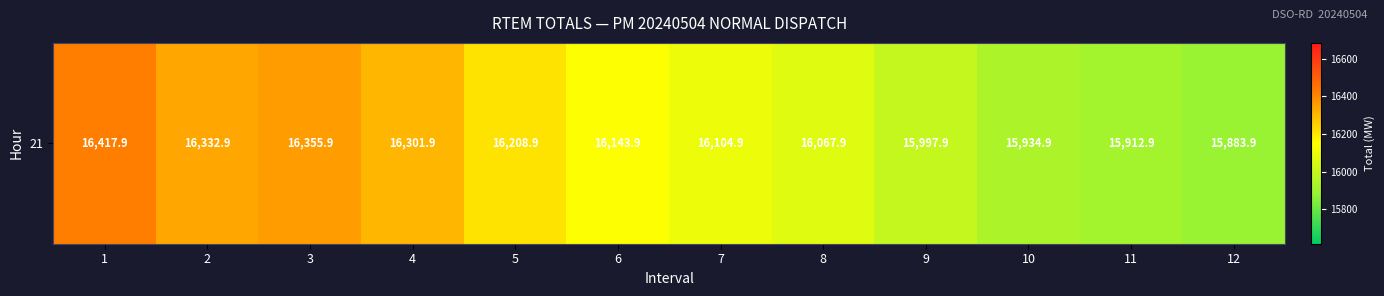

What is the change in value from 9 to 10?

-63.0